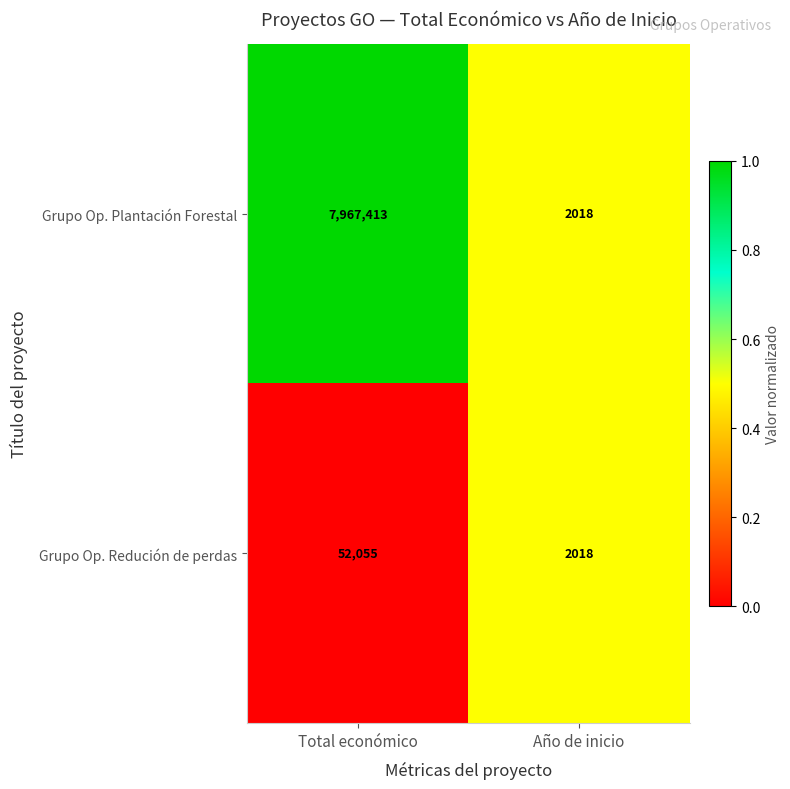

Which series has the largest total across all categories?

Grupo Op. Plantación Forestal